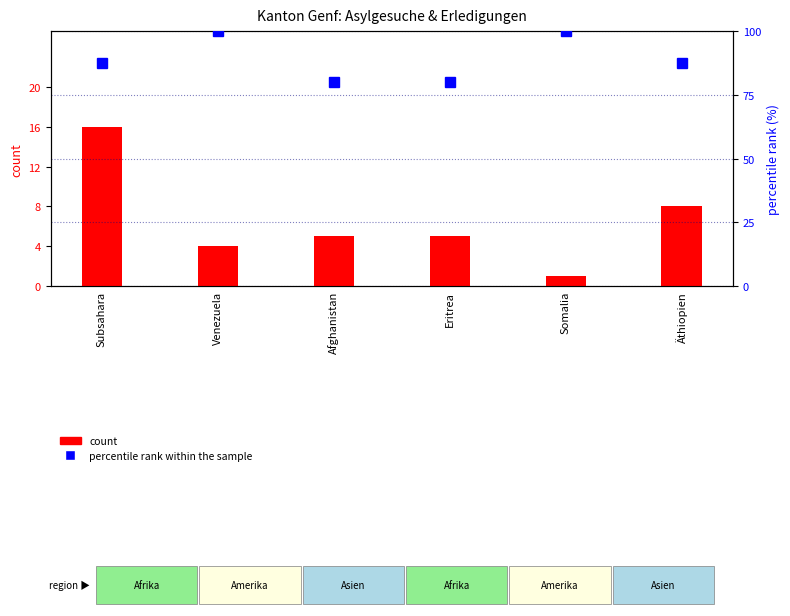

Is it true that count equals 4.0 at Venezuela?

True